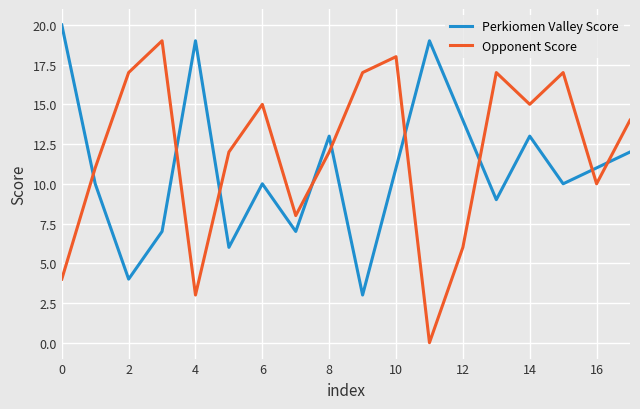

What is the greatest value displayed?

20